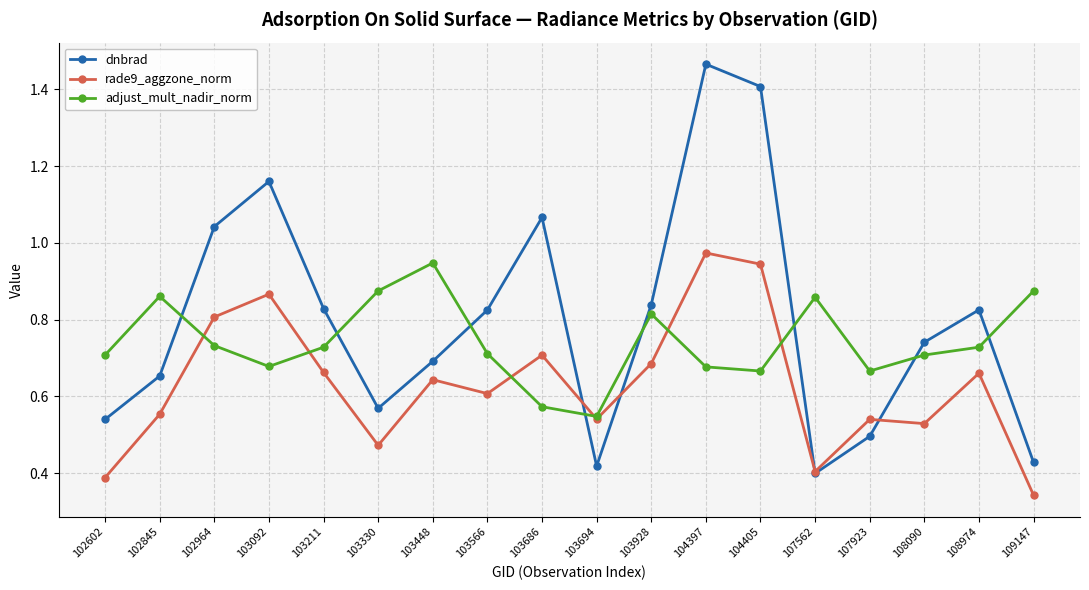

Where is the first local minimum for adjust_mult_nadir_norm?

103092